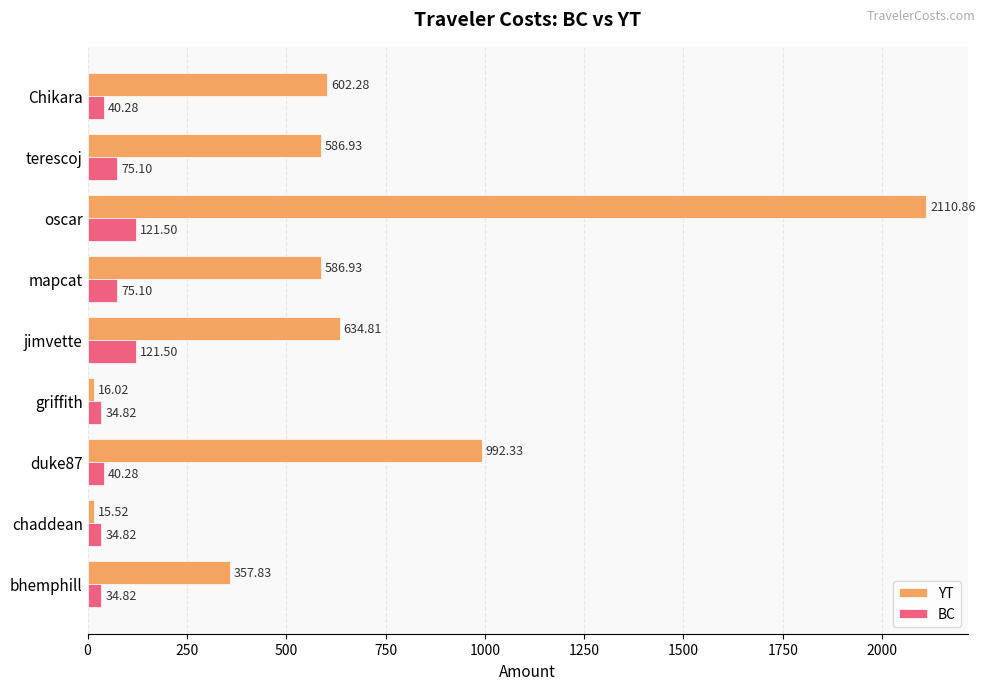

What is the difference between the second highest and second lowest values in the YT series?

976.3